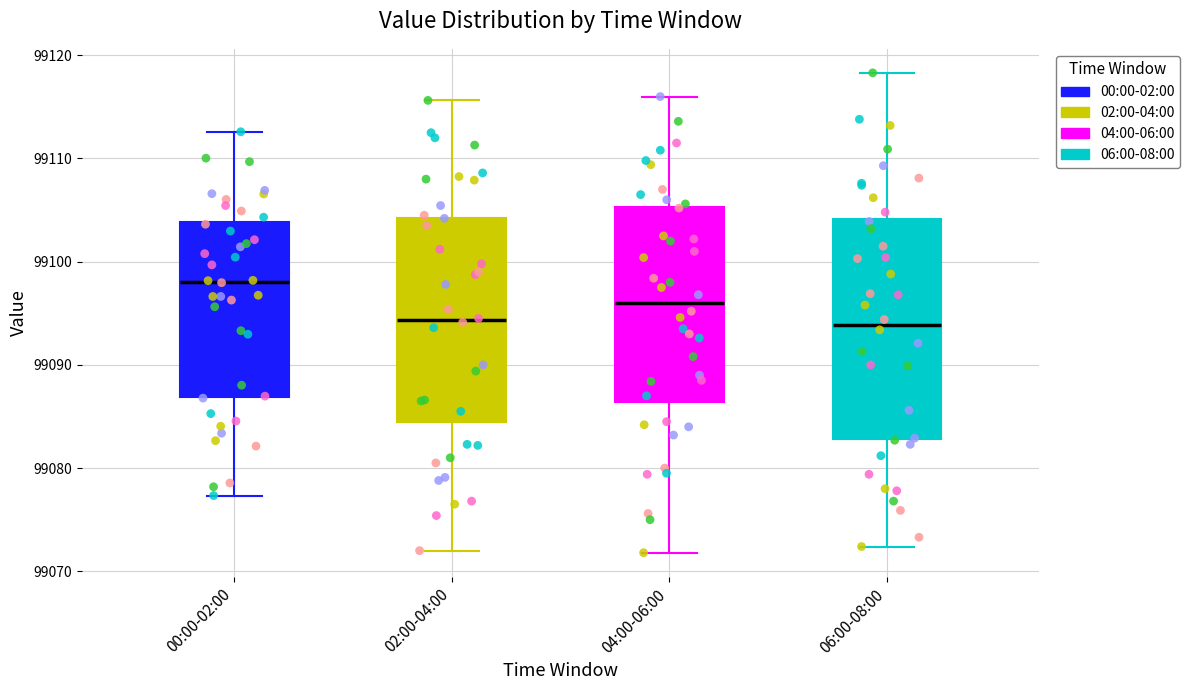

Reading left to right, read every box against the y-axis: the position of its median line, the range the box covers, and the ends of its whiskers. The values are not printed on the chart, so give them approximately, as read against the axis.

00:00-02:00: median 99098, box 99087 to 99104, whiskers 99077 to 99113
02:00-04:00: median 99094, box 99084 to 99104, whiskers 99072 to 99116
04:00-06:00: median 99096, box 99086 to 99105, whiskers 99072 to 99116
06:00-08:00: median 99094, box 99083 to 99104, whiskers 99072 to 99118